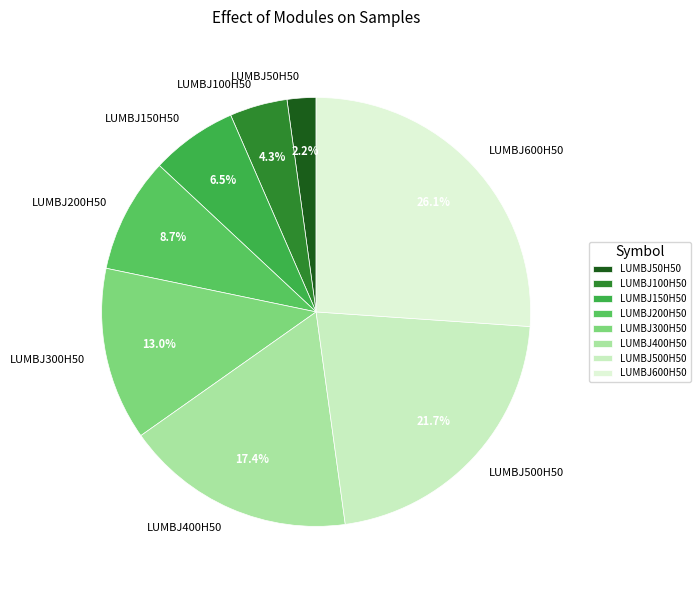

Is LUMBJ400H50 the majority of the pie?

No